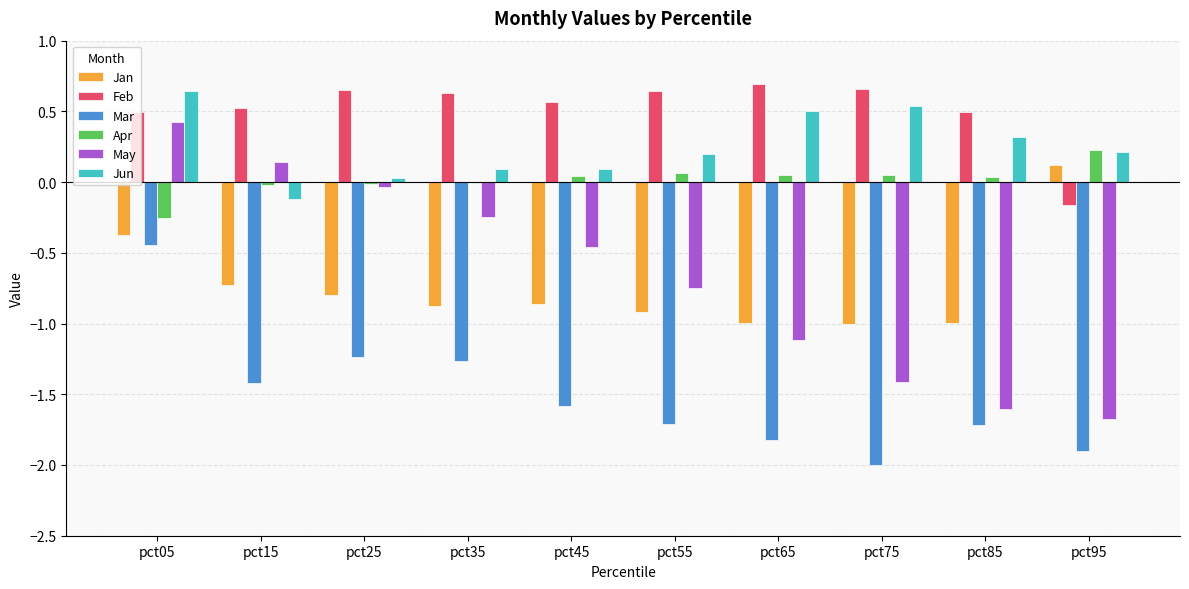

What is the sum of all Jan values?

-7.4